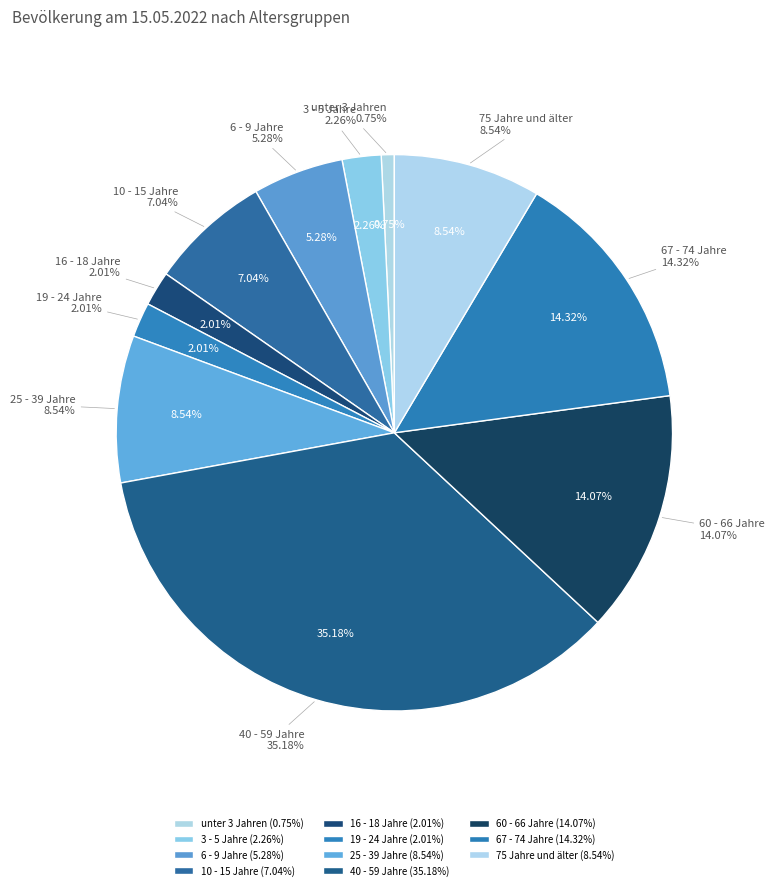

Which has a higher value, unter 3 Jahren or 3 - 5 Jahre?

3 - 5 Jahre